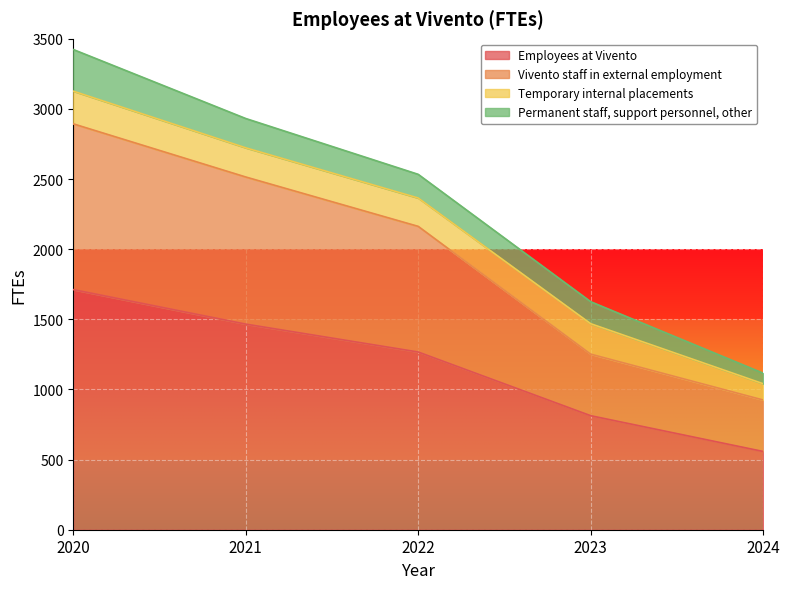

True or false: Vivento staff in external employment has more than 0 interior local peaks.

False